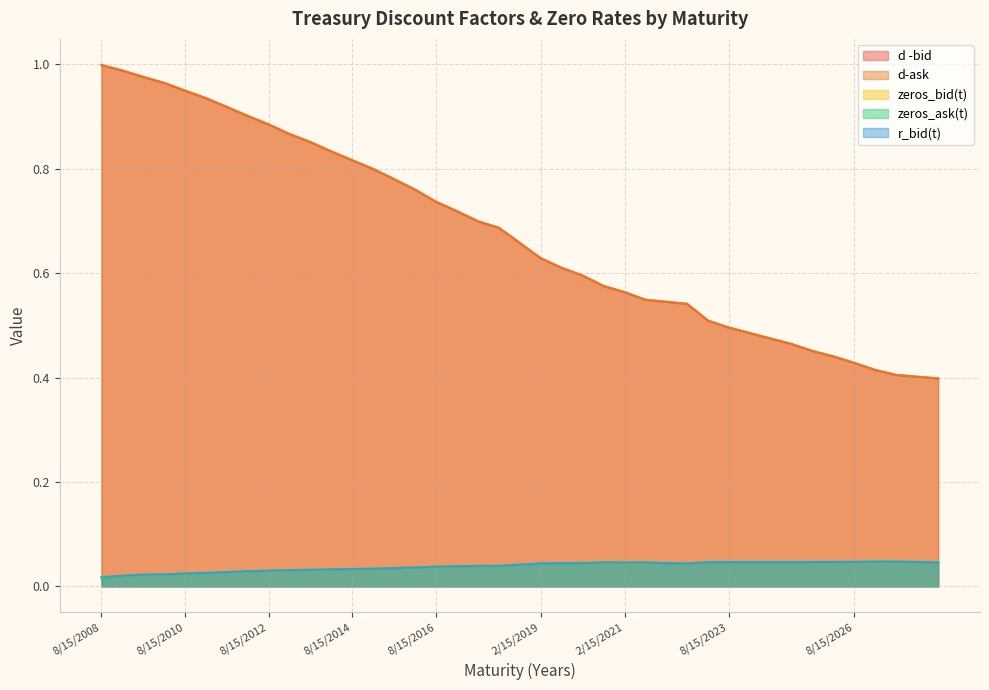

Does the chart display data point markers on the line(s)?

No